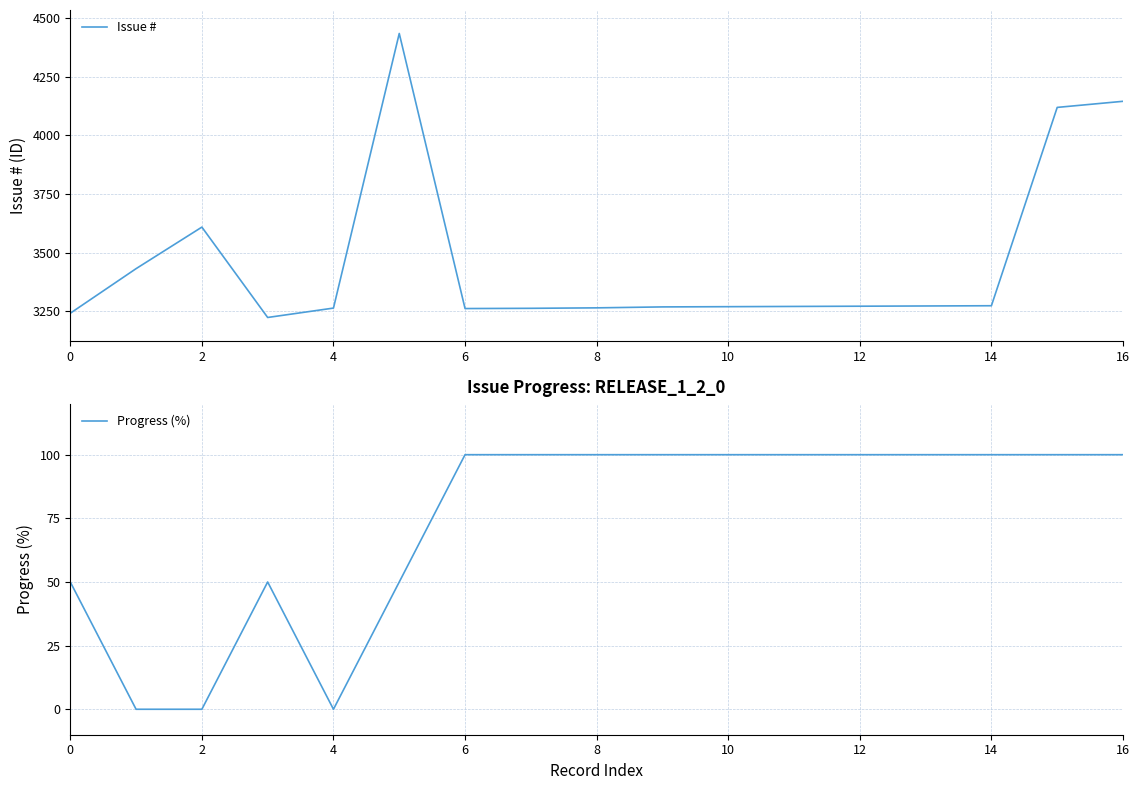

How many interior local peaks does the Progress (%) series have?

1